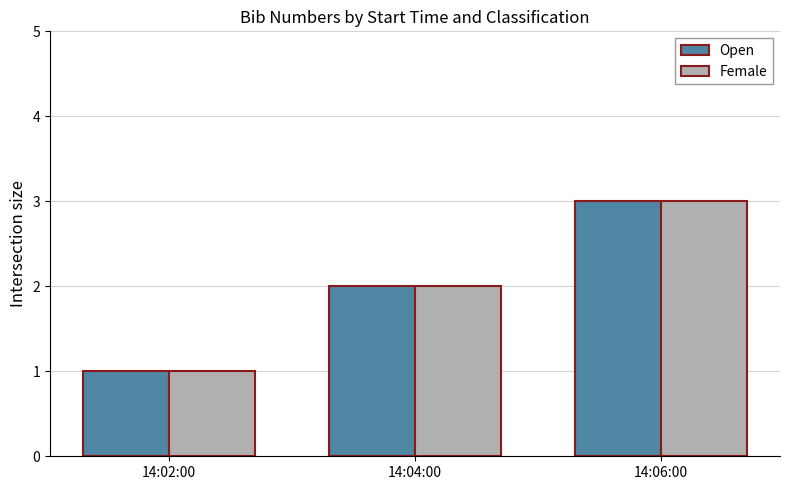

How many categories are shown in the chart?

3